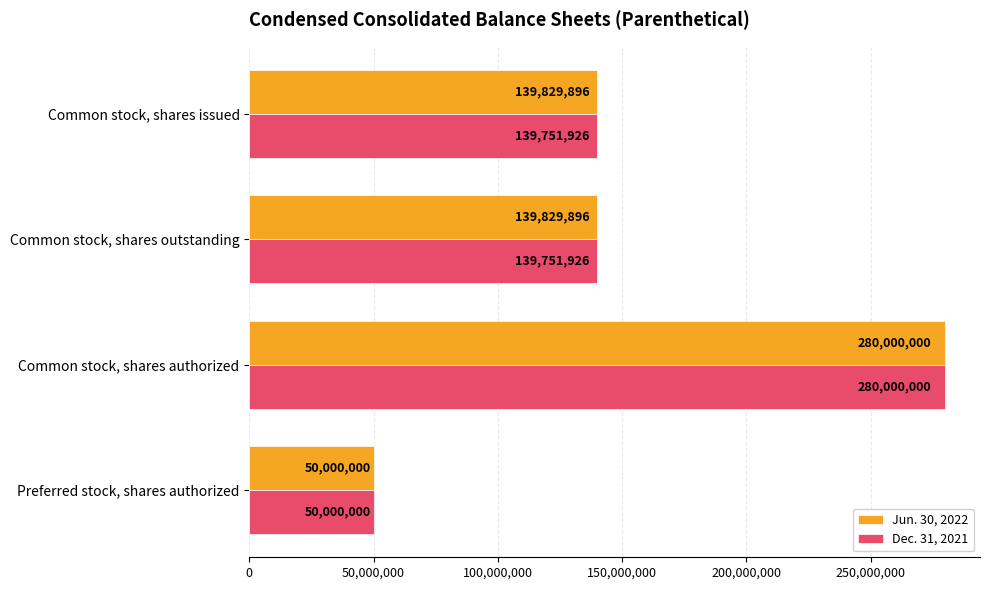

What is the lowest value of the Dec. 31, 2021 series?

50000000